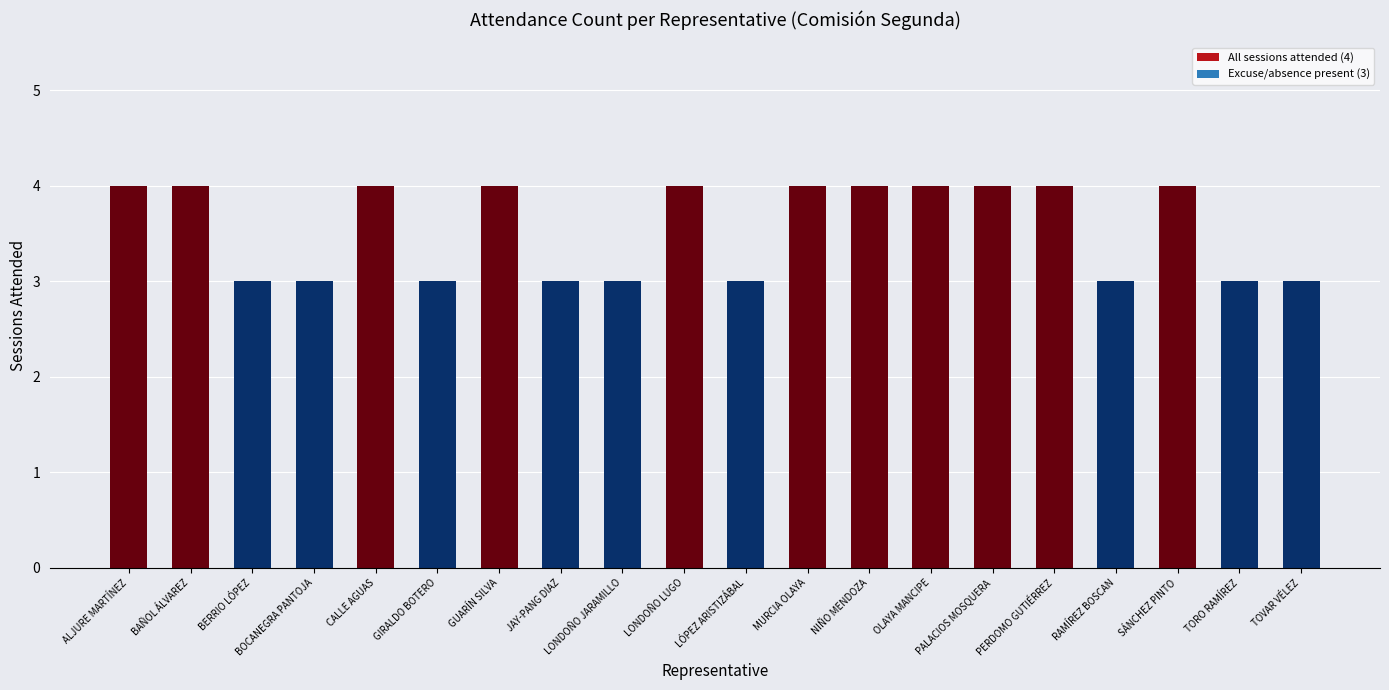

Approximately how many times larger is the value at NIÑO MENDOZA compared to MURCIA OLAYA?

1.0